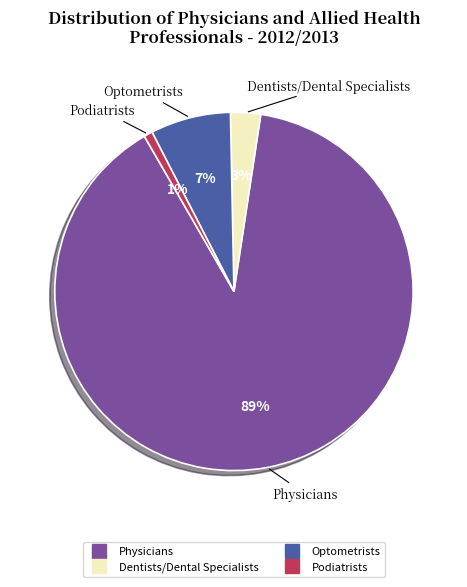

How many segments does this pie chart have?

4